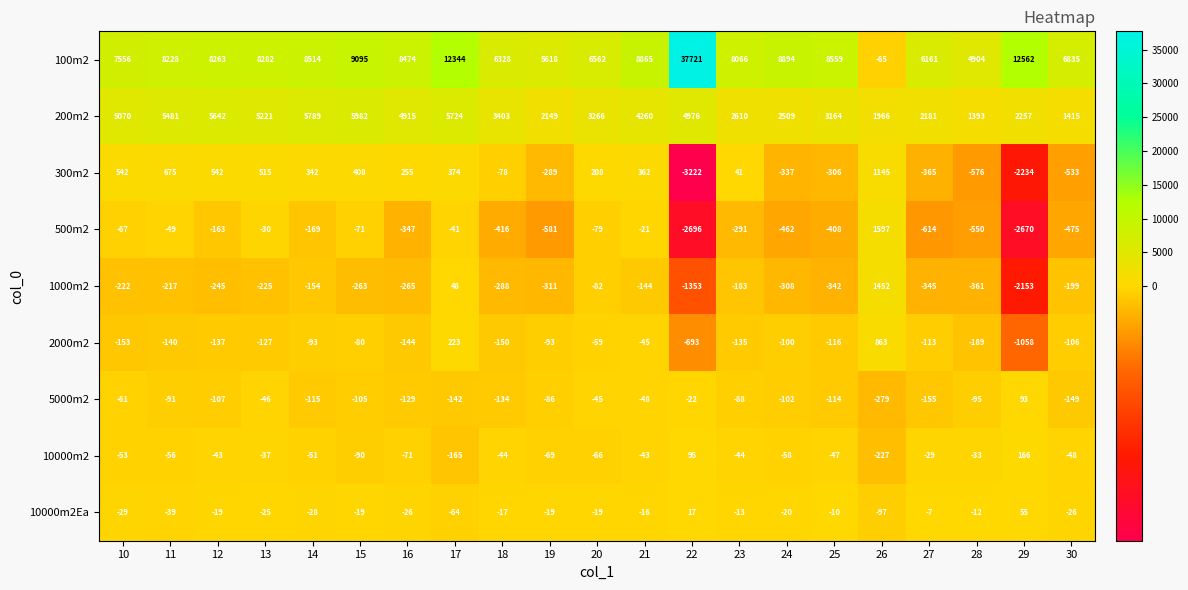

At which label does 100m2 reach its peak?

22